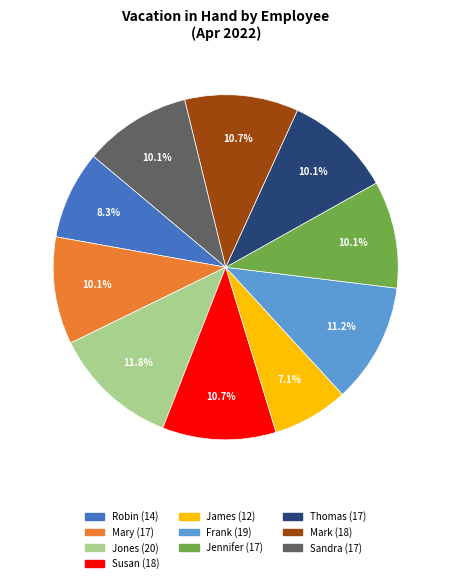

The Mary slice represents 10% of the pie. True or false?

True